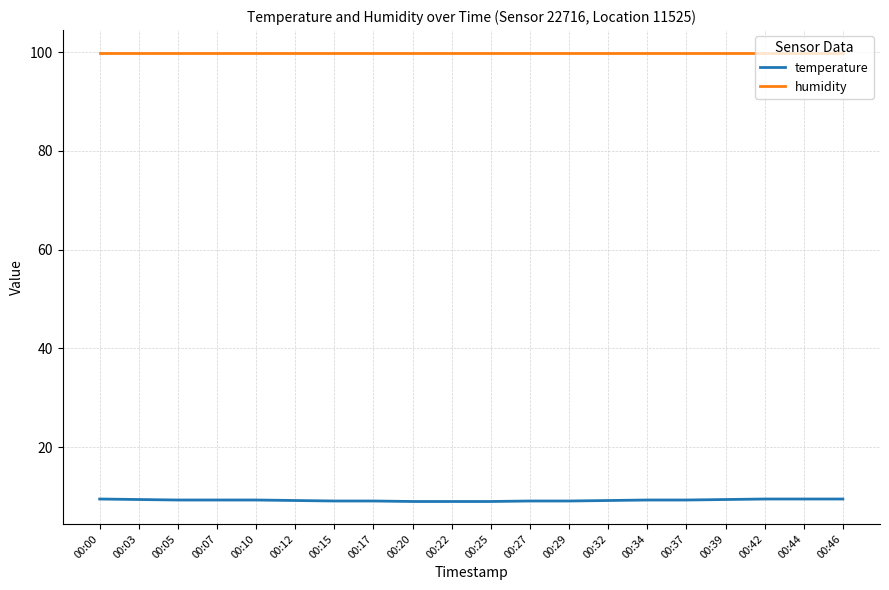

True or false: humidity and temperature cross at least once.

False